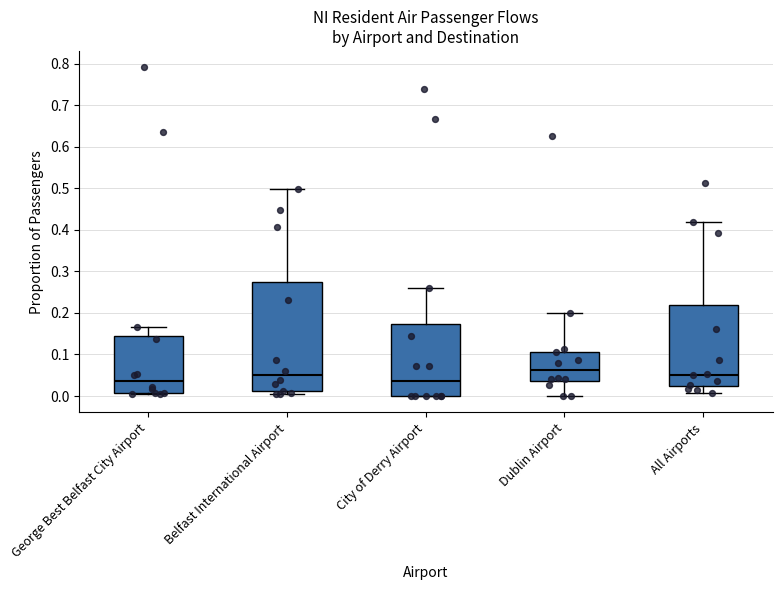

Which box is the tallest, from its lower edge to its upper edge?

Belfast International Airport